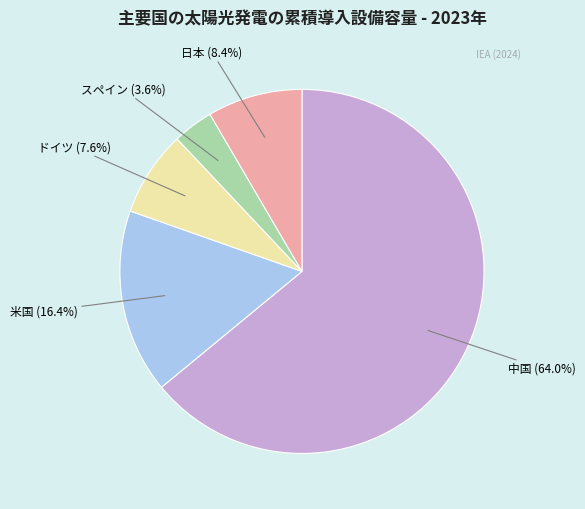

How many slices are in this pie chart?

5